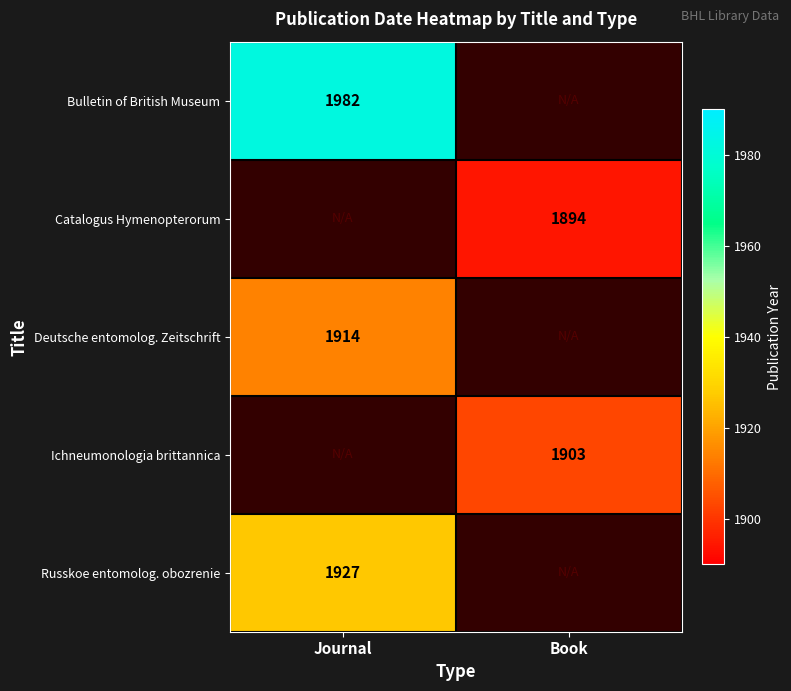

Between Book and Journal, which is larger?

Journal